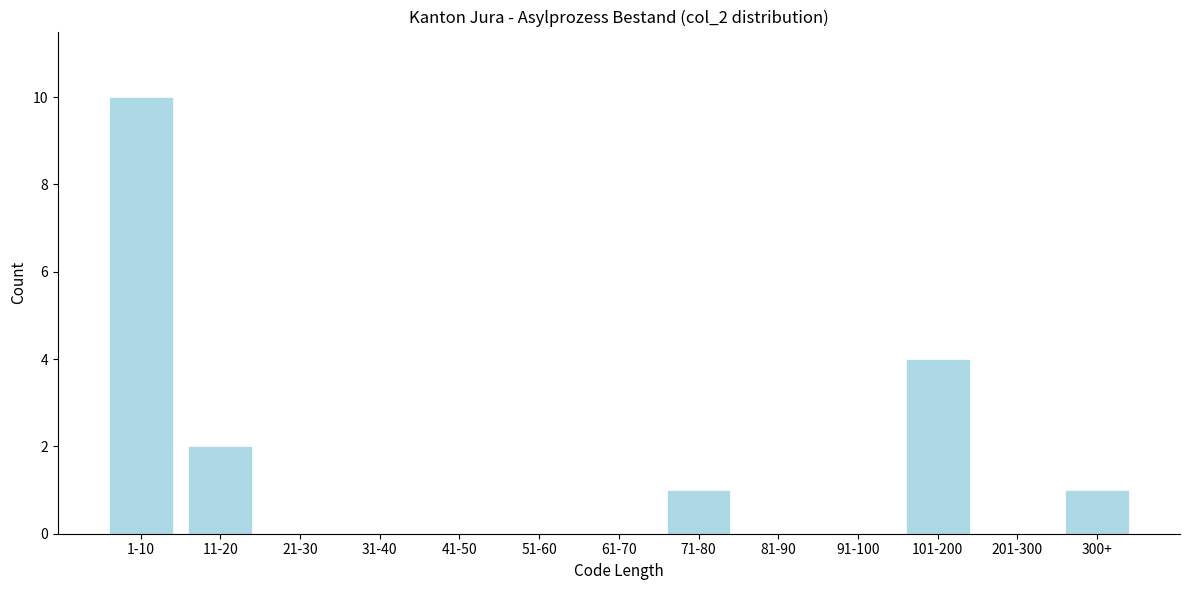

Reading left to right, transcribe all the data shown in this chart.

1-10=10	11-20=2	21-30=0	31-40=0	41-50=0	51-60=0	61-70=0	71-80=1	81-90=0	91-100=0	101-200=4	201-300=0	300+=1